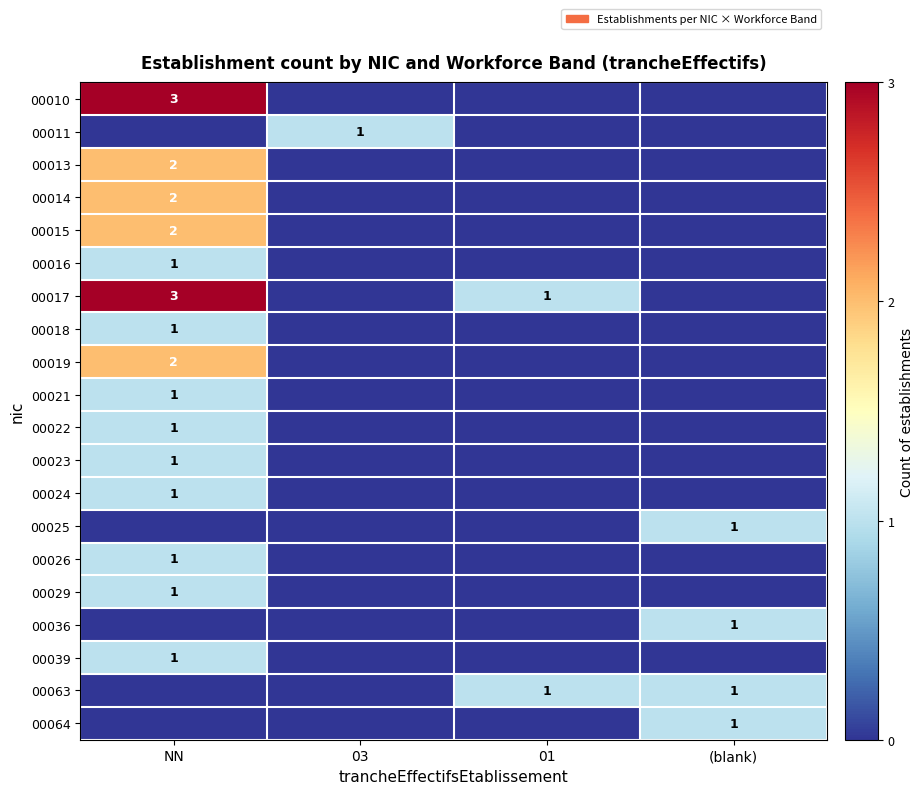

True or false: 00036 has a value of 1 at (blank).

True